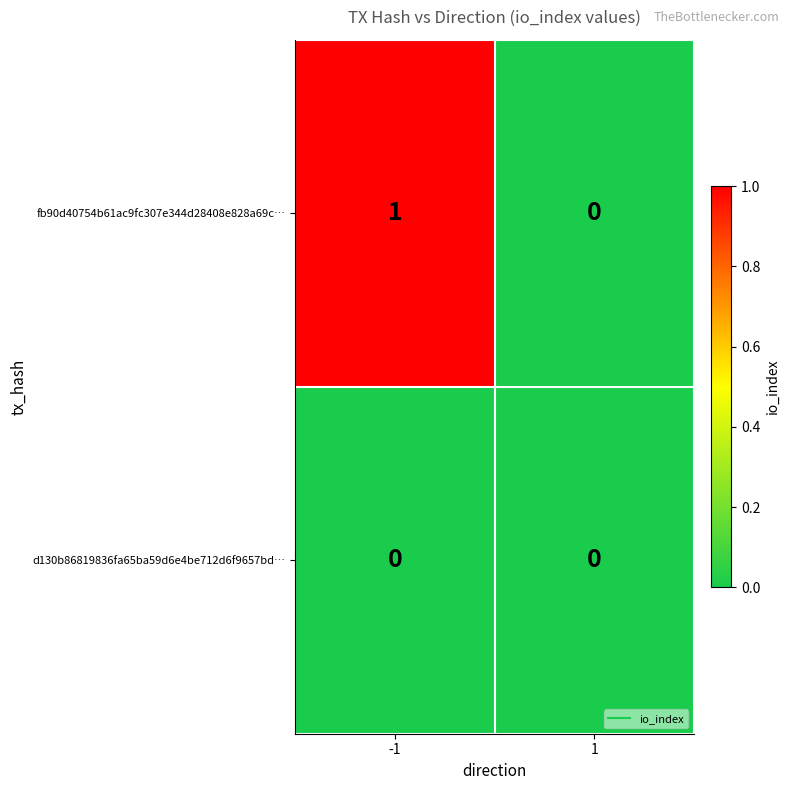

Reading left to right, transcribe all the data shown in this chart.

fb90d40754b61ac9fc307e344d28408e828a69c…: 1	0
d130b86819836fa65ba59d6e4be712d6f9657bd…: 0	0